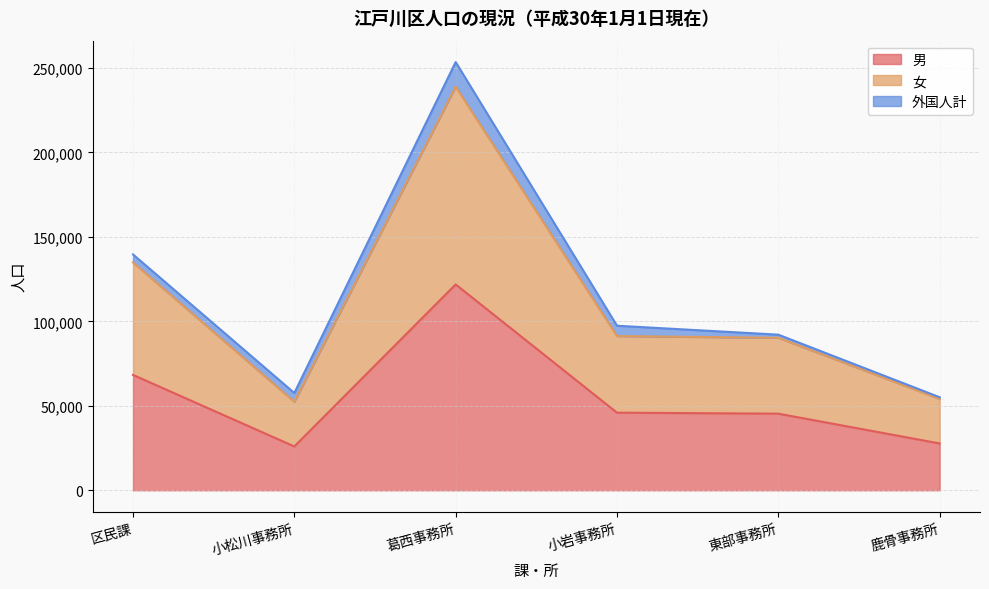

The value of 女 at 小松川事務所 is 10990. True or false?

False